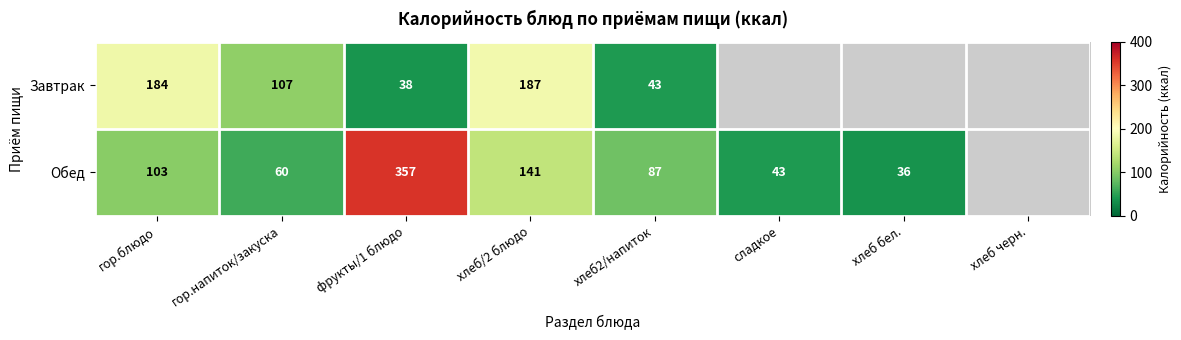

Is the value of Завтрак at гор.напиток/закуска greater than the value of Обед at сладкое?

Yes